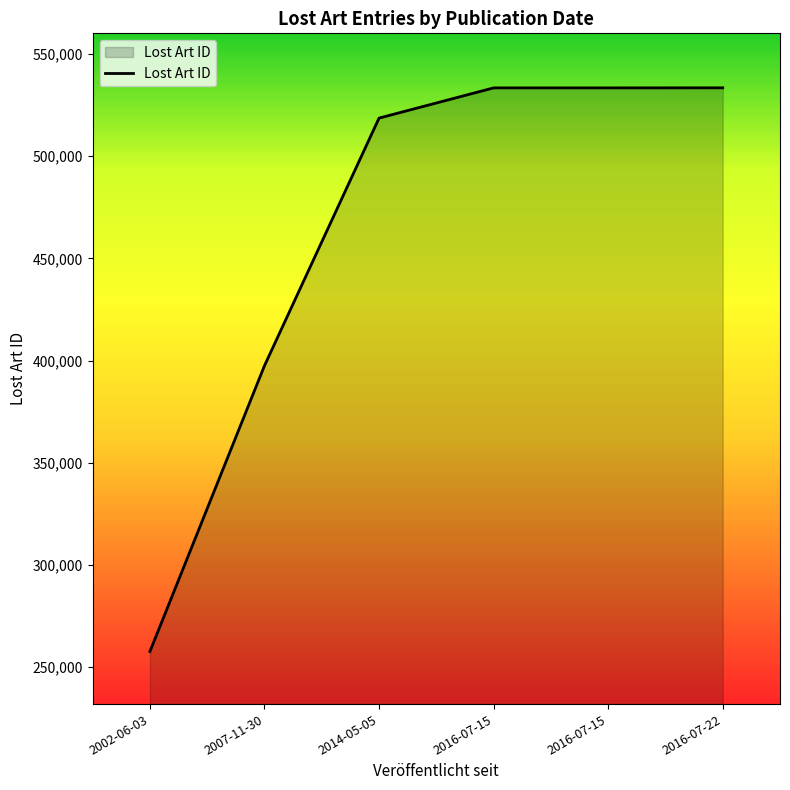

What is the average value?

462352